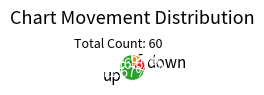

Which category accounts for the majority?

up